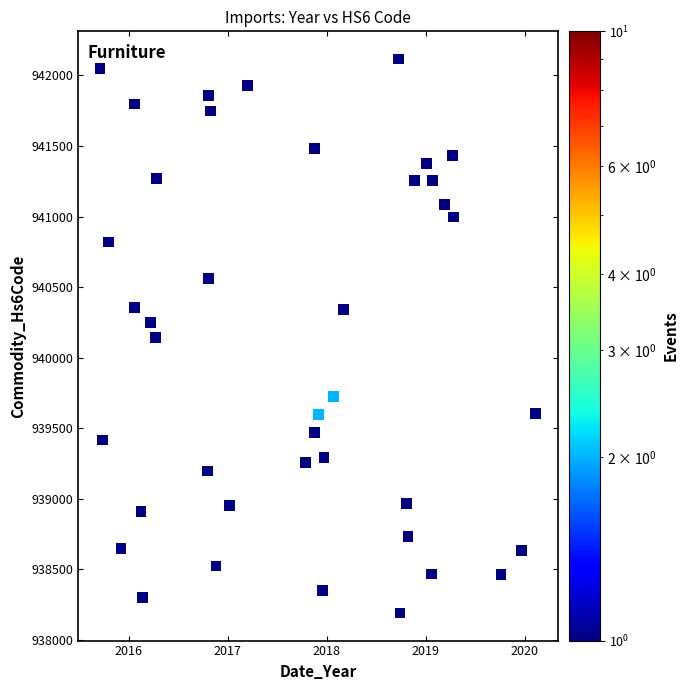

What is the range of X values (max minus min)?

4.4